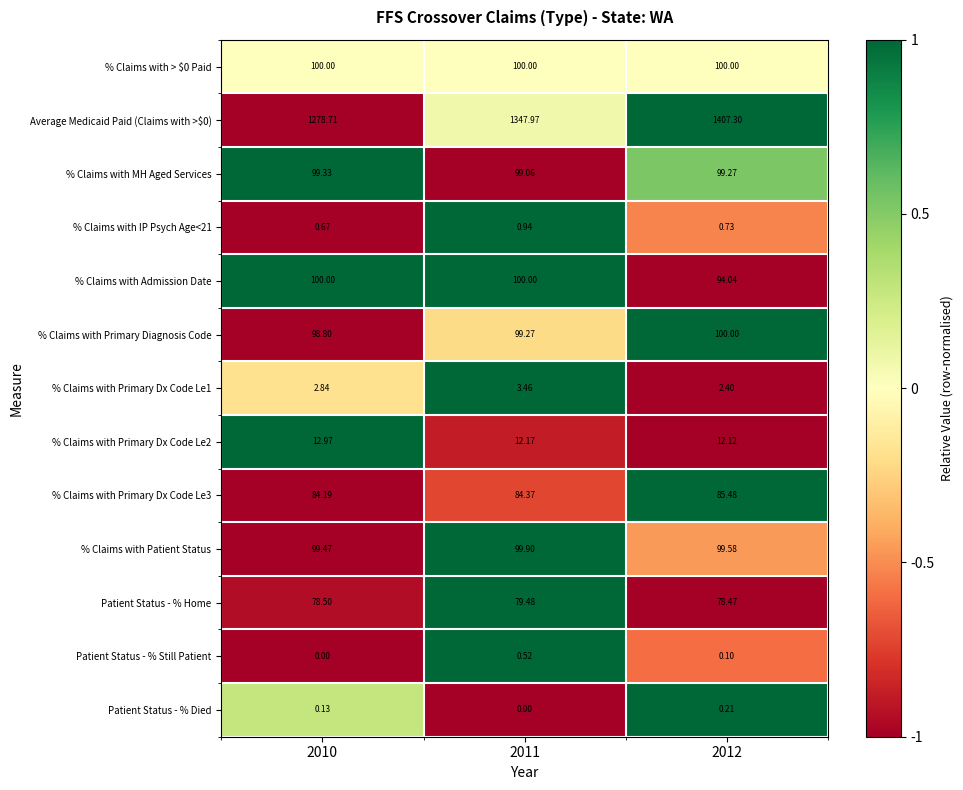

Is the value of % Claims with IP Psych Age<21 at 2011 greater than the value of % Claims with MH Aged Services at 2011?

No